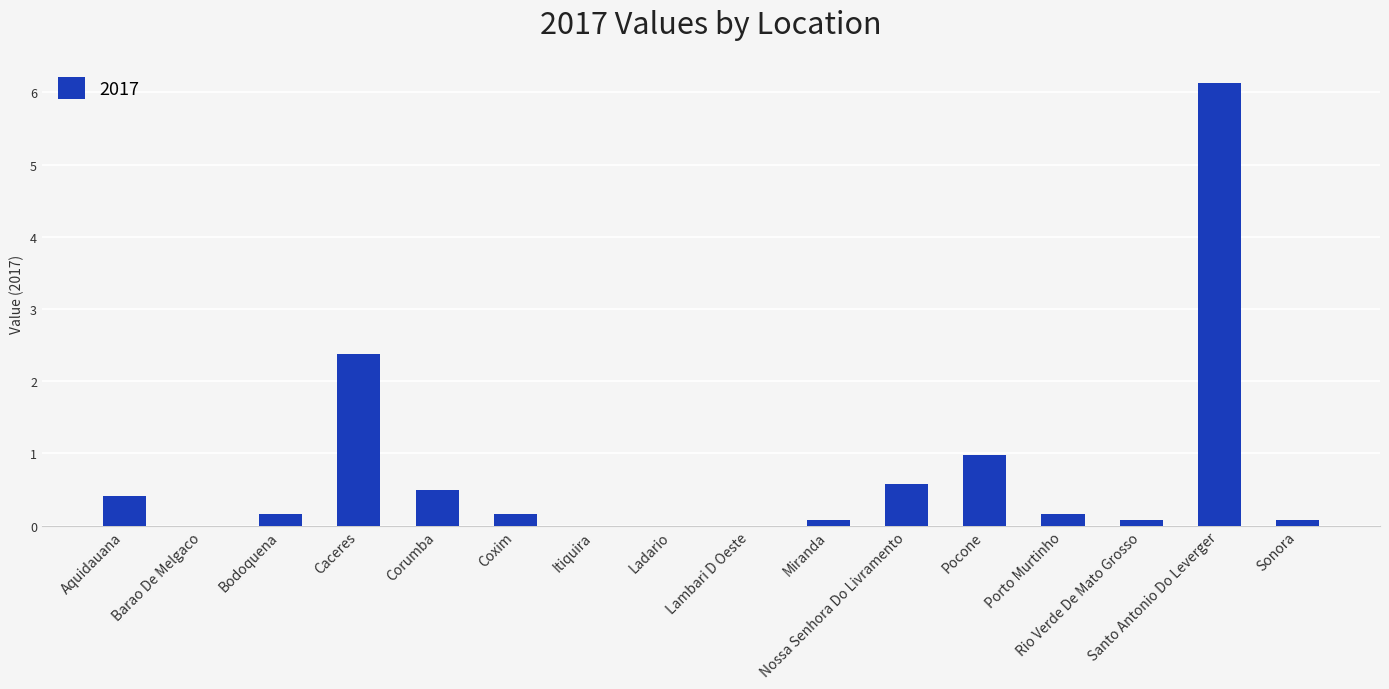

What is the sum of all values?

11.7